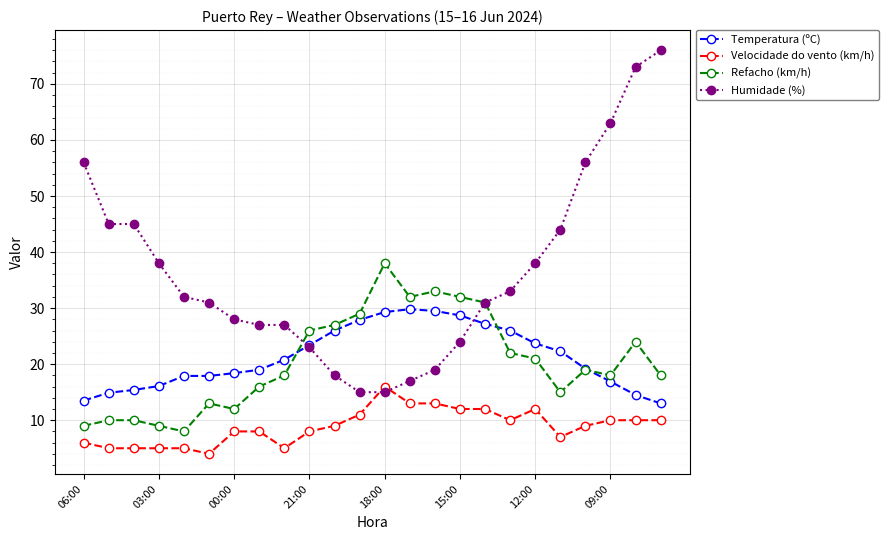

Which series has the widest spread of values?

Humidade (%)